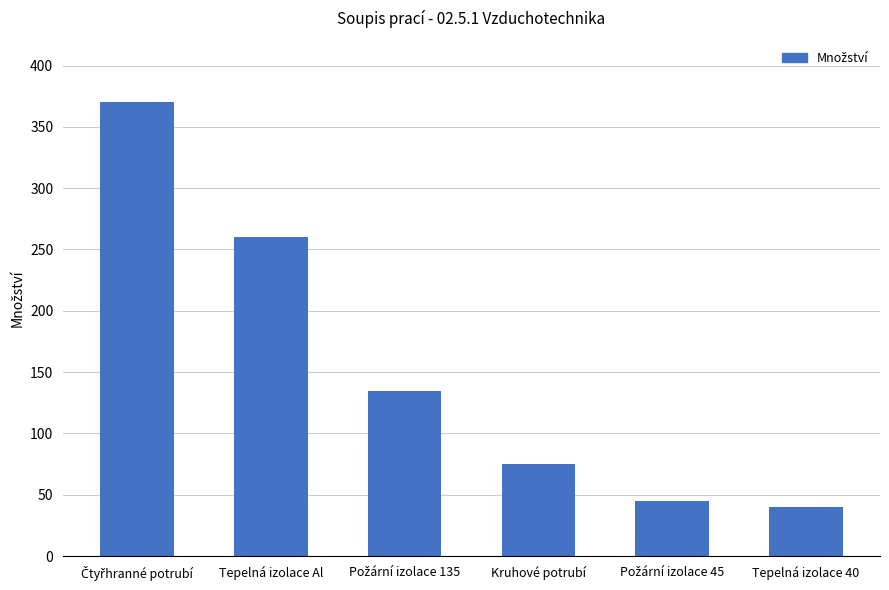

Reading right to left, transcribe all the data shown in this chart.

40	45	75	135	260	370